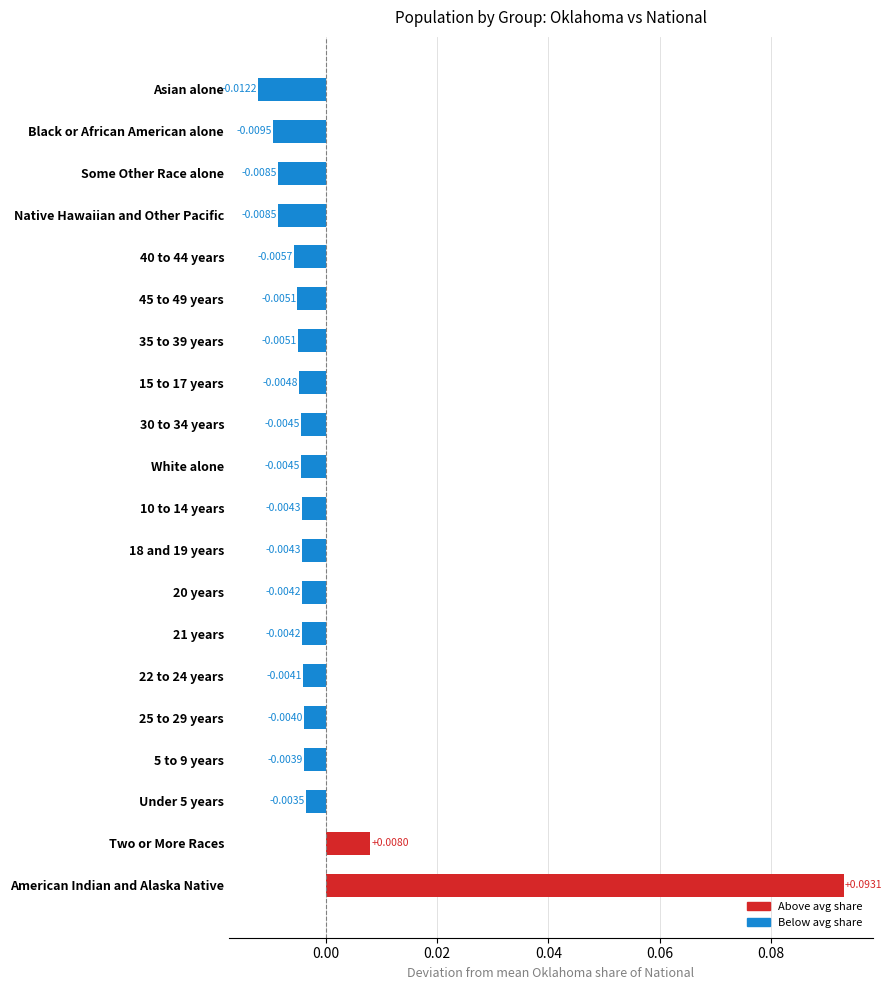

How many categories are shown in the chart?

20